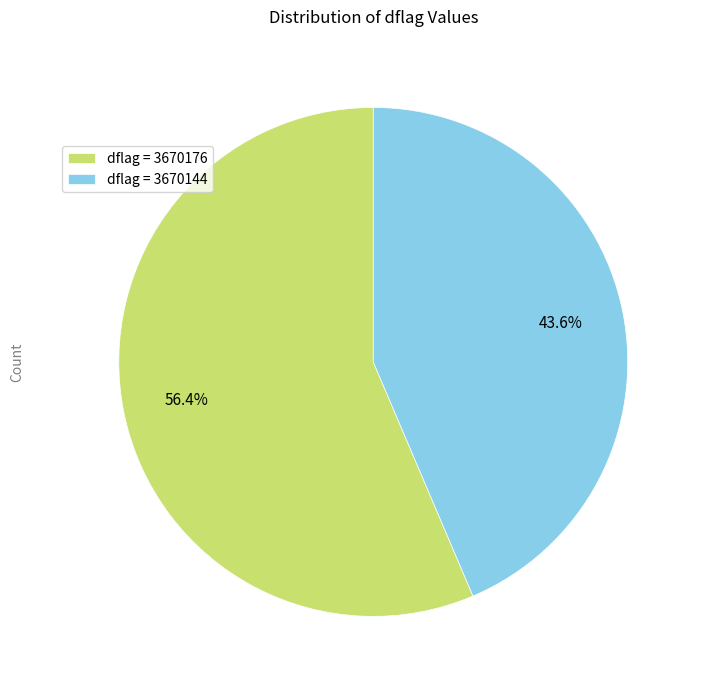

What is the ratio of the value at dflag = 3670176 to the value at dflag = 3670144?

1.3